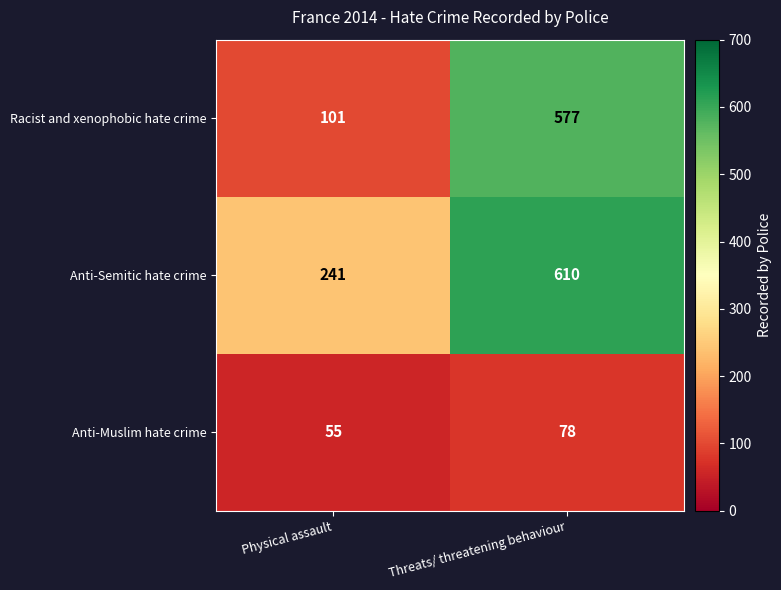

Which series has the largest total across all categories?

Anti-Semitic hate crime